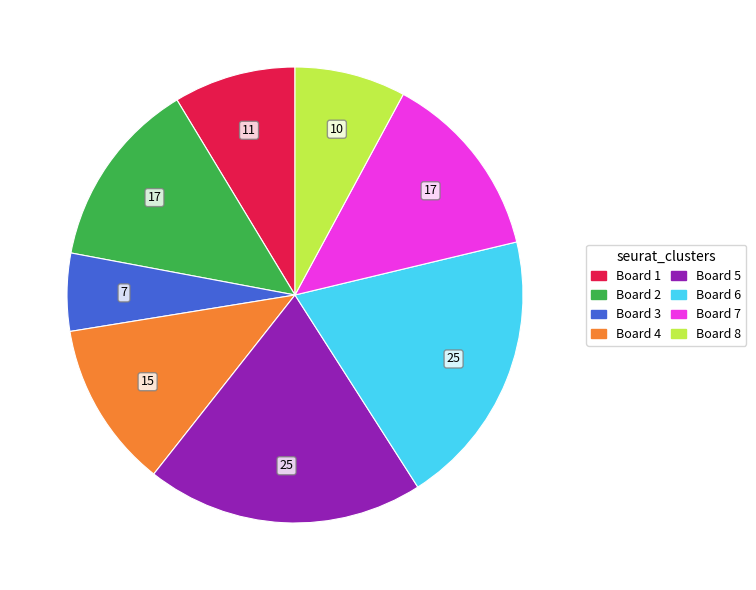

Is the sum of Board 3 and Board 6 greater than half?

No